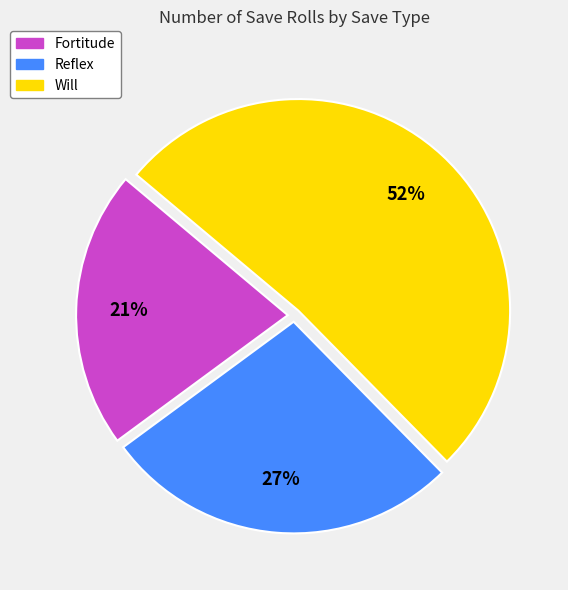

How many segments does this pie chart have?

3